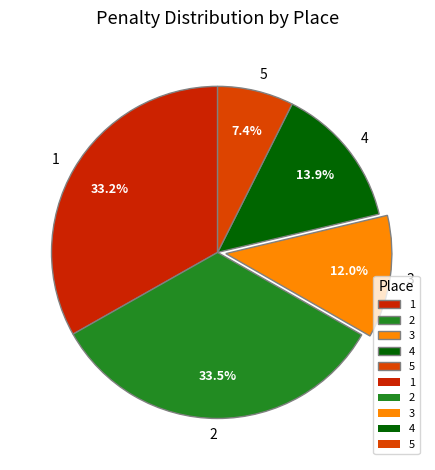

Is it true that 3 is 23% of the pie?

False